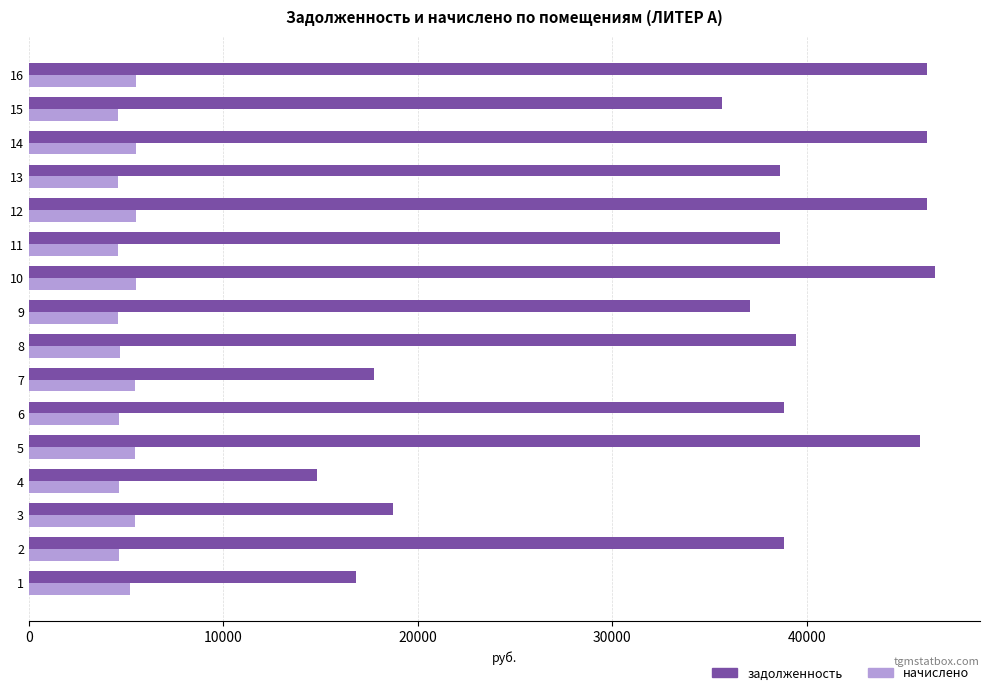

Between 4 and 9, which series saw the biggest shift?

задолженность